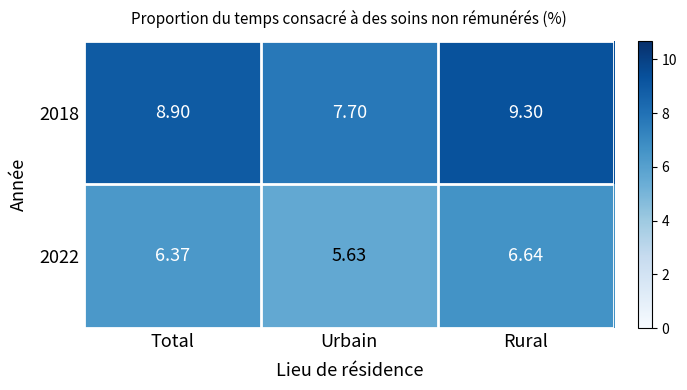

Which series has the largest range (max minus min)?

2018